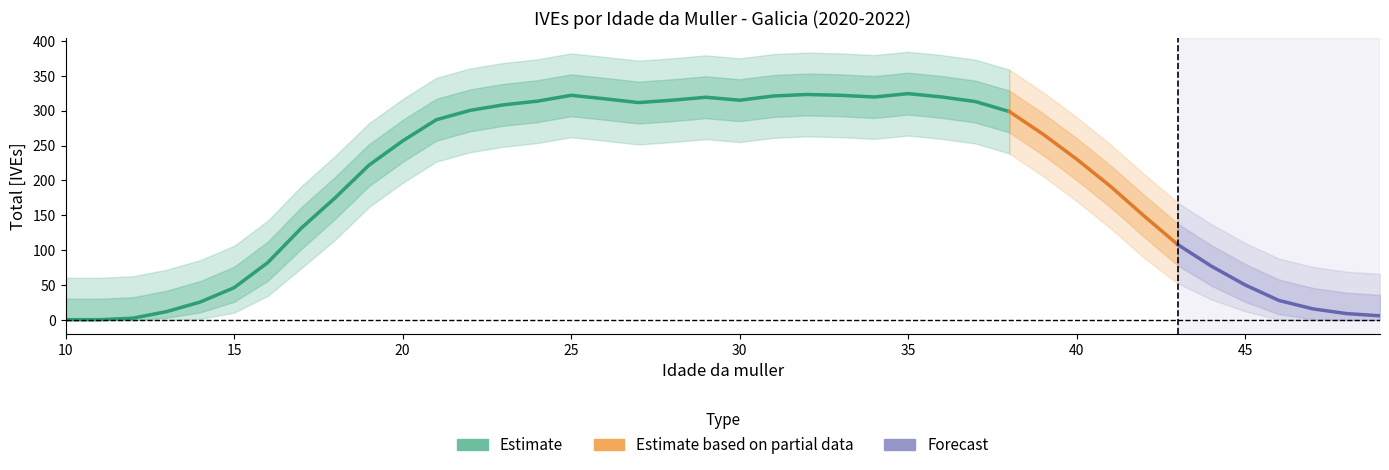

How many data points does each series have?

40